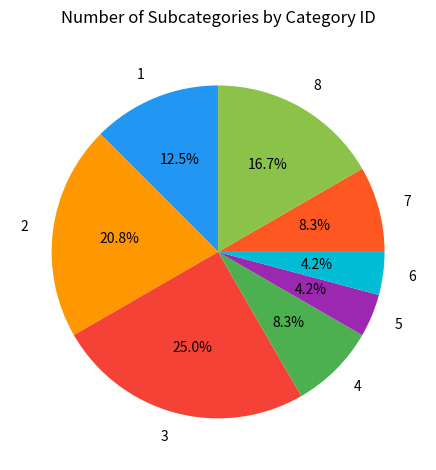

To the nearest percent, what portion does 4 represent?

8%